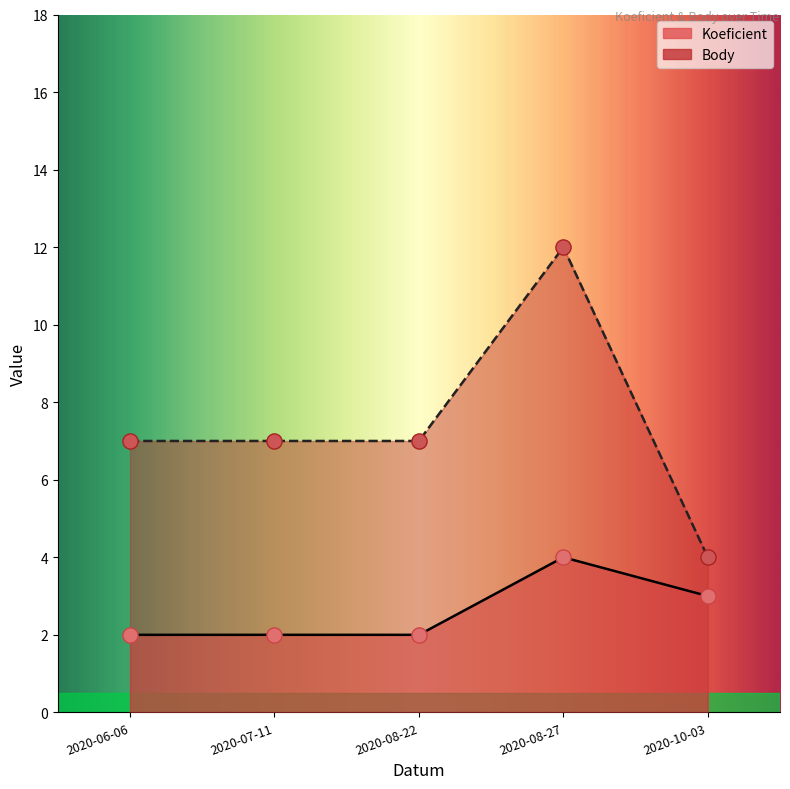

At which category is the sum across all series the highest?

2020-08-27